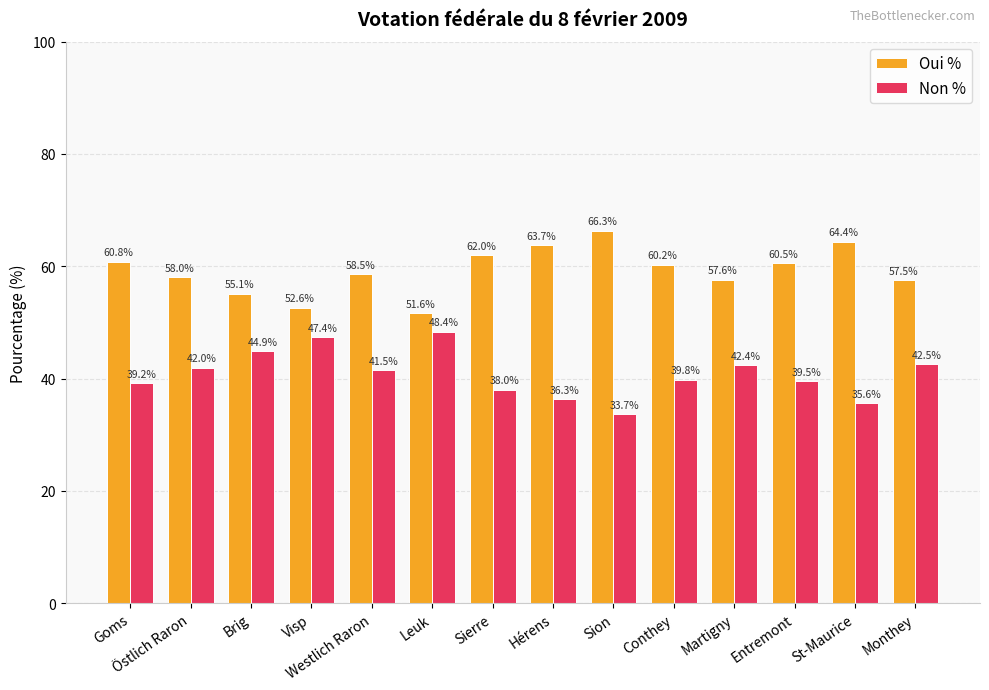

Which category has the highest value in the Oui % series?

Sion